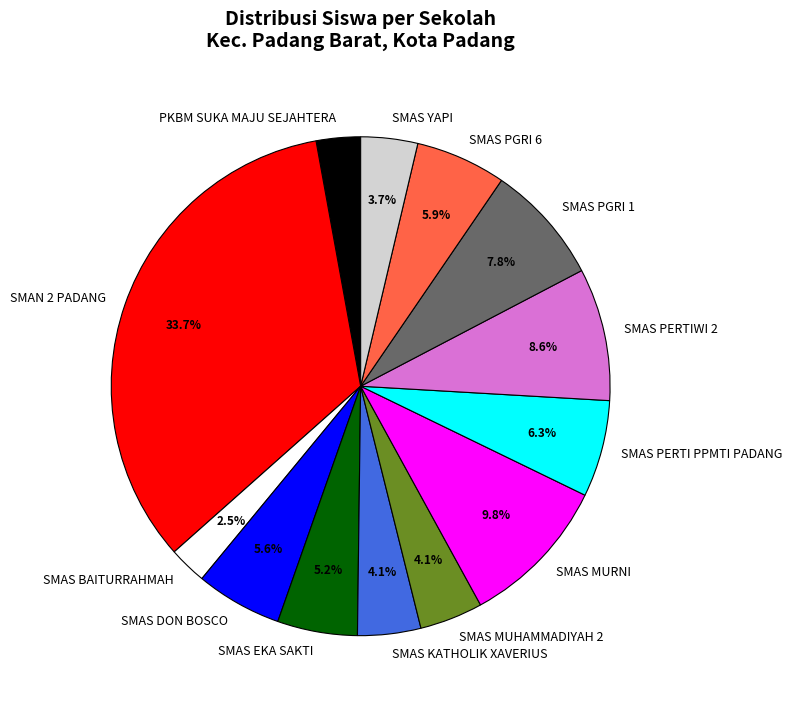

Which has a higher value, SMAN 2 PADANG or SMAS MURNI?

SMAN 2 PADANG